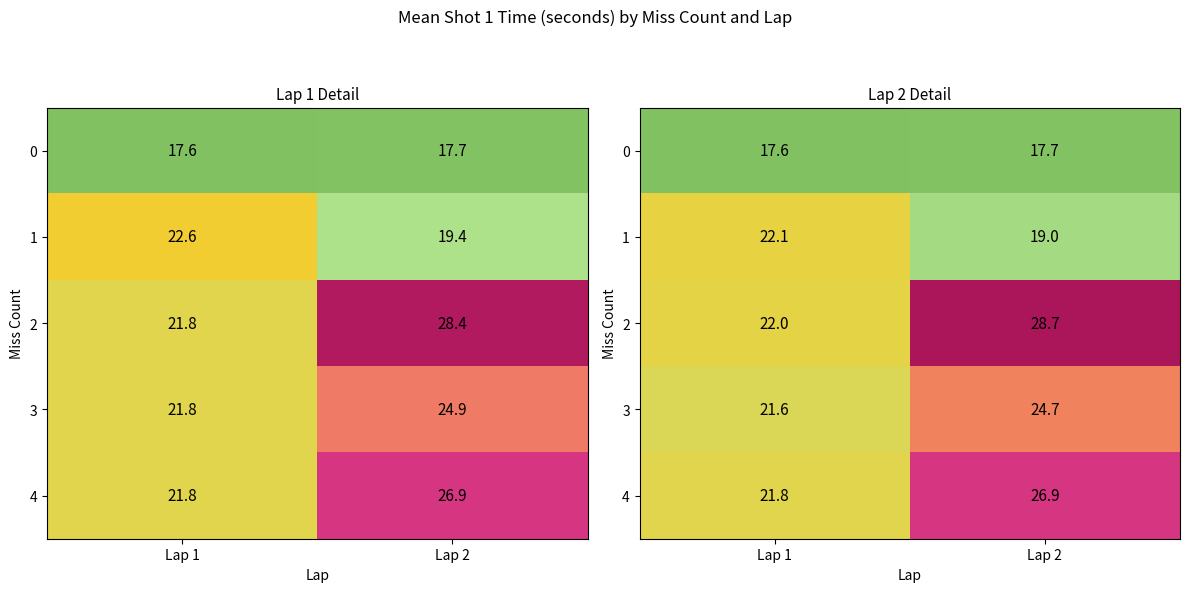

At which label is 0 closest to 17?

Lap 1